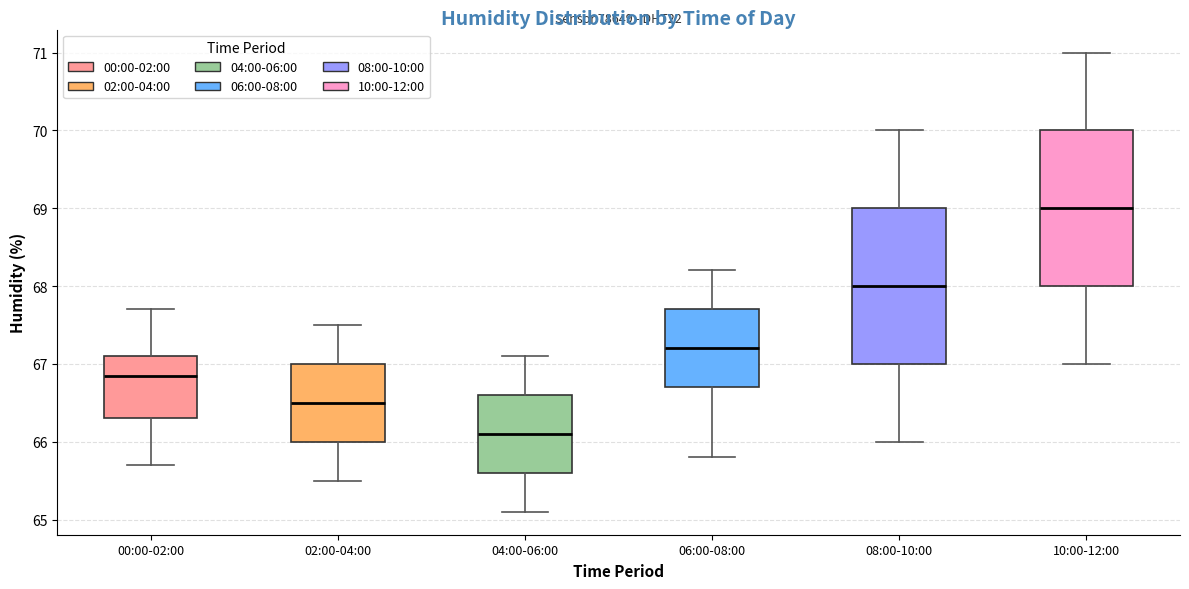

Where does the upper whisker of the box for 00:00-02:00 end on the y-axis? The values are not printed on the chart, so give them approximately, as read against the axis.

67.7